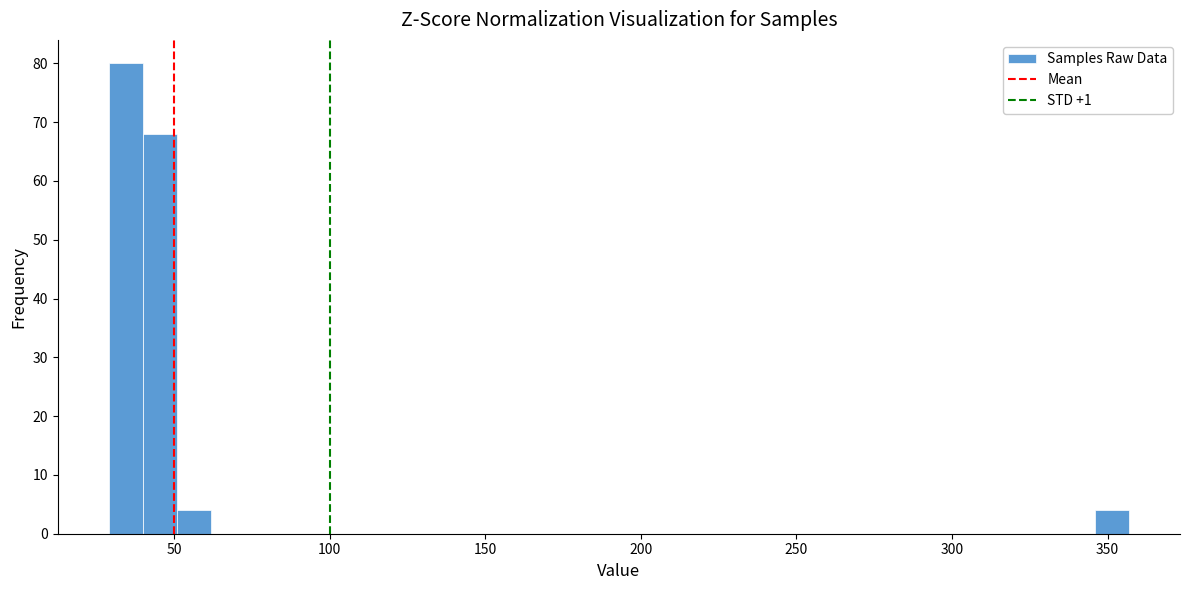

Around what value on the x-axis is the tallest bar? Give the approximate position of its centre, as read against the axis.

35